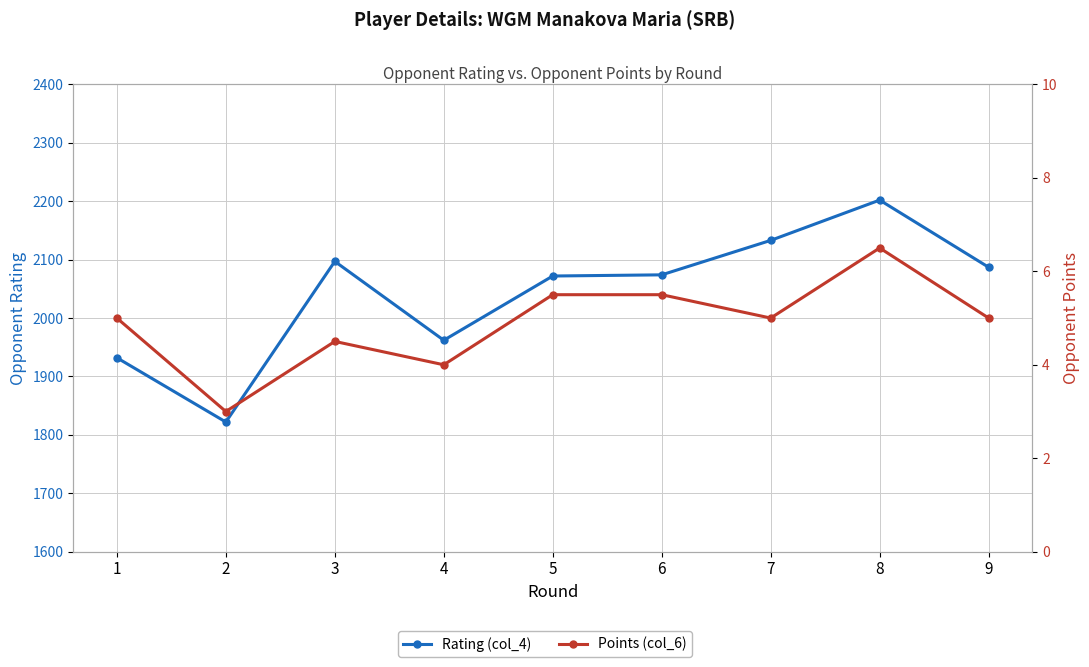

The value of Points (col_6) at 5 is 7.5. True or false?

False